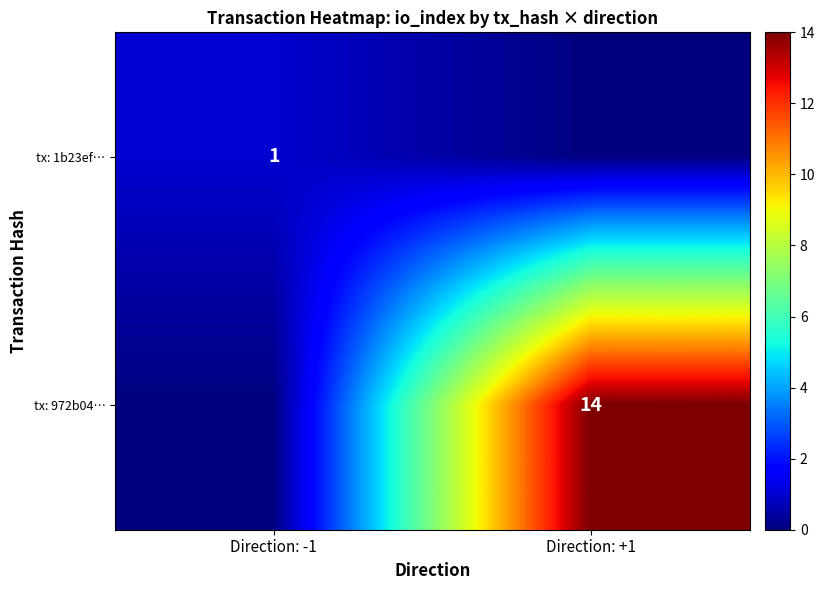

Is the value of tx: 972b04… at Direction: +1 greater than the value of tx: 1b23ef… at Direction: -1?

Yes